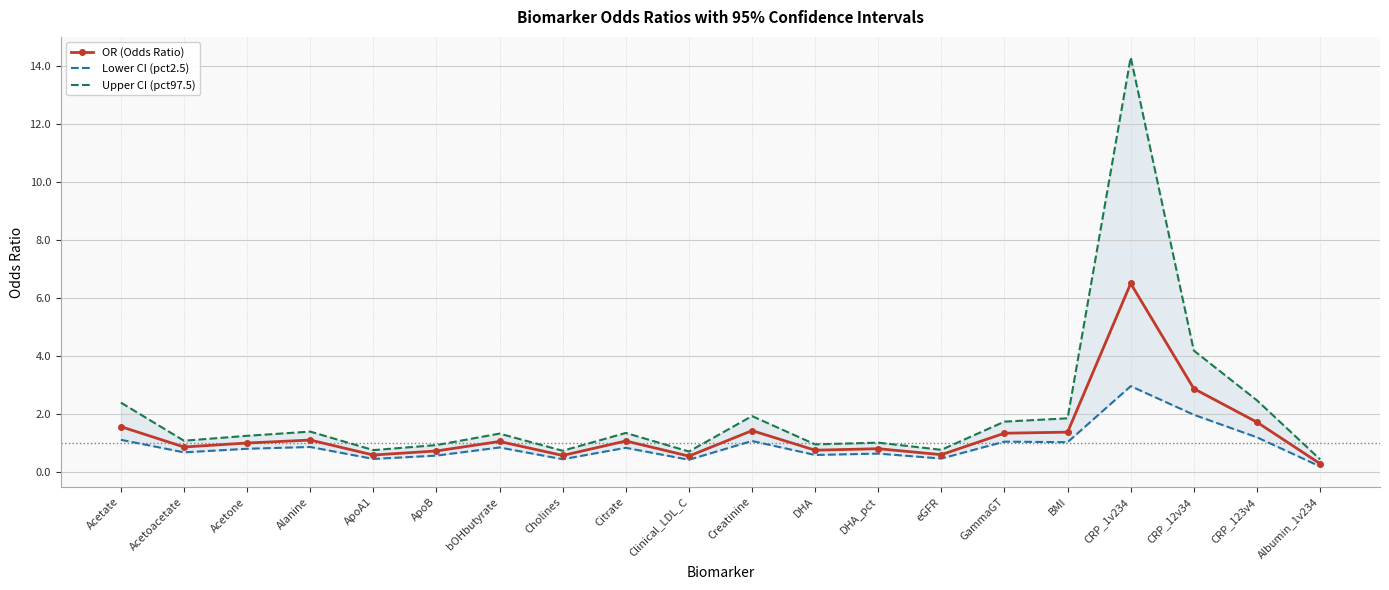

Which category has the highest value in the OR (Odds Ratio) series?

CRP_1v234